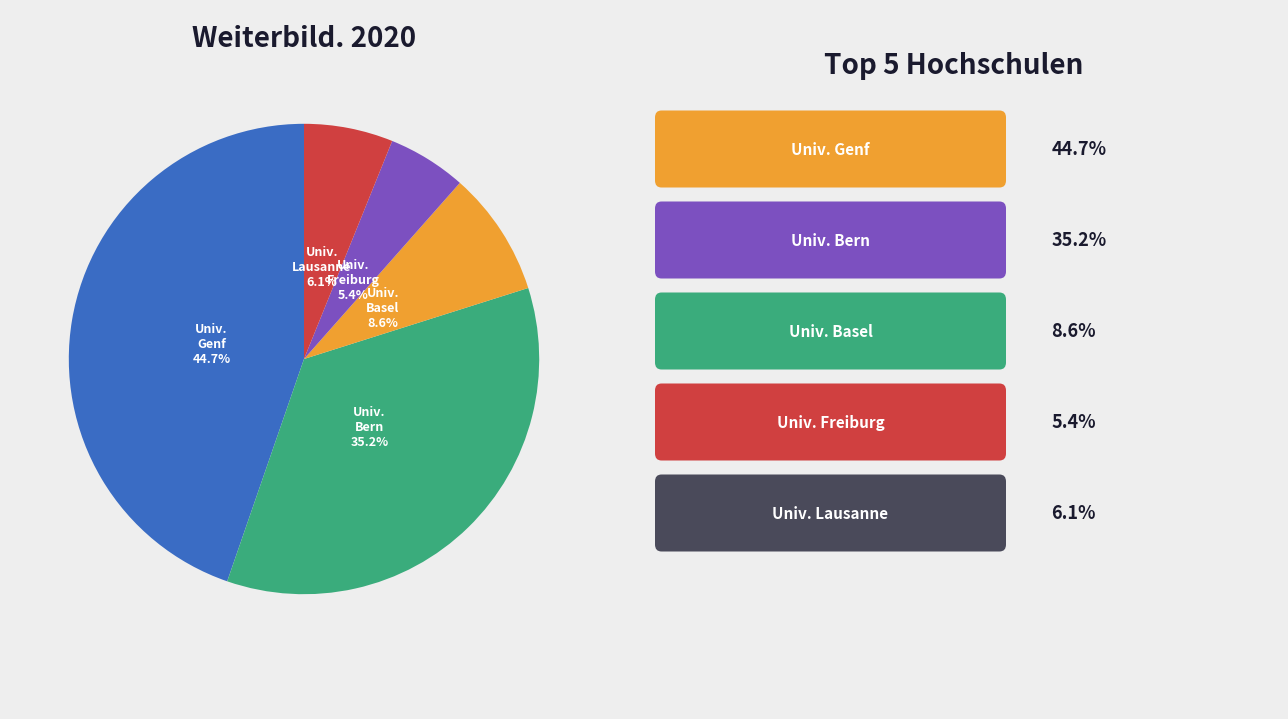

Is there any slice that represents more than half of the pie?

No